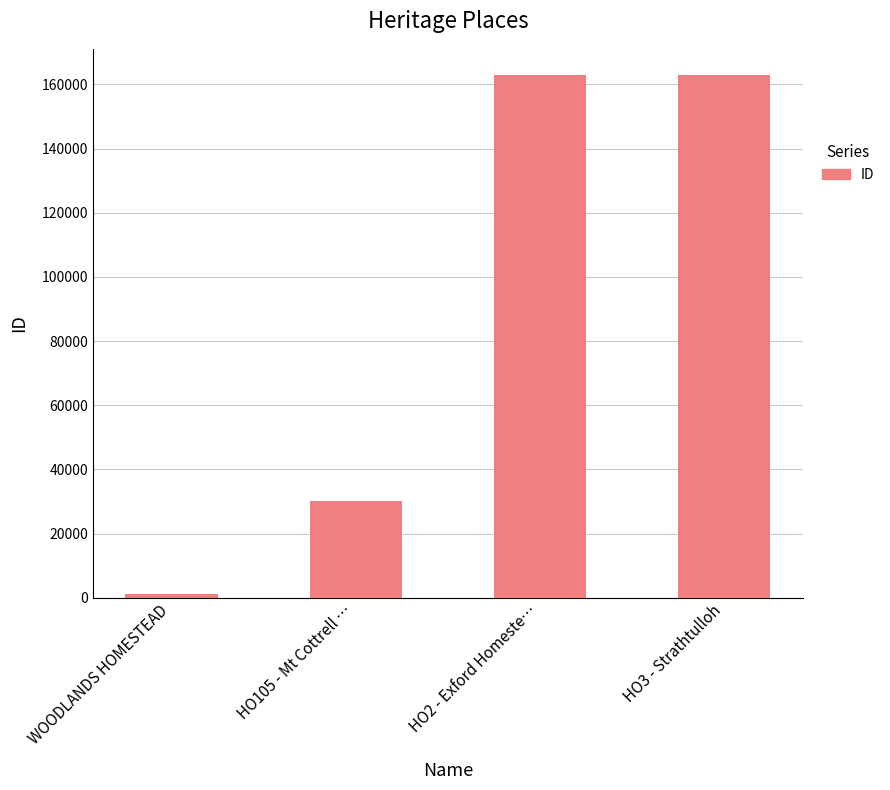

Where is the data nearest to the value 82050?

HO105 - Mt Cottrell …